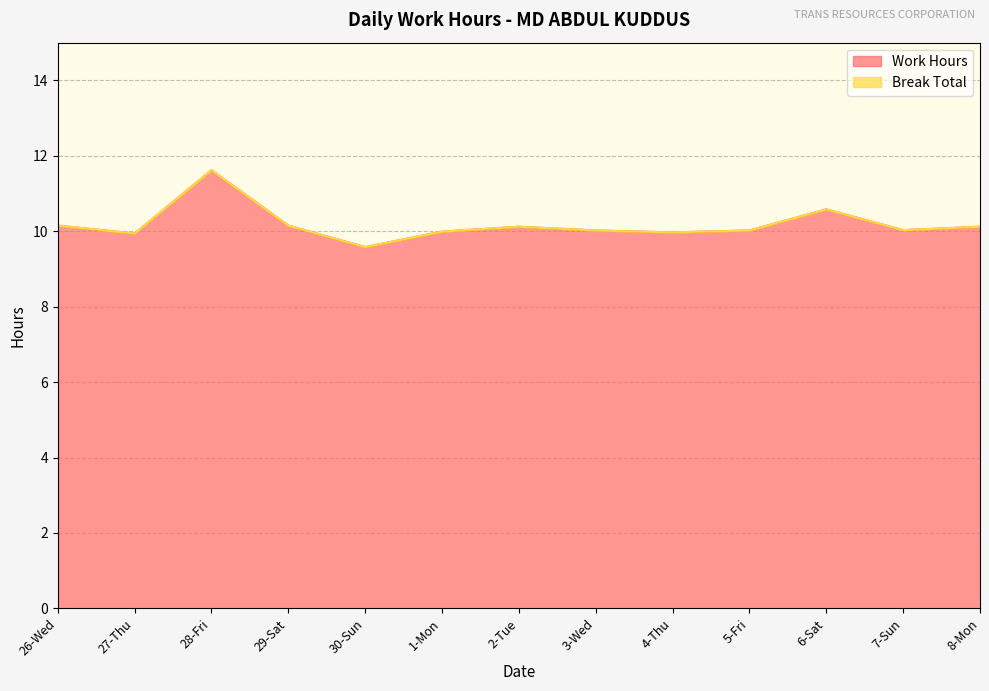

Read the value at 7-Sun.

10.0